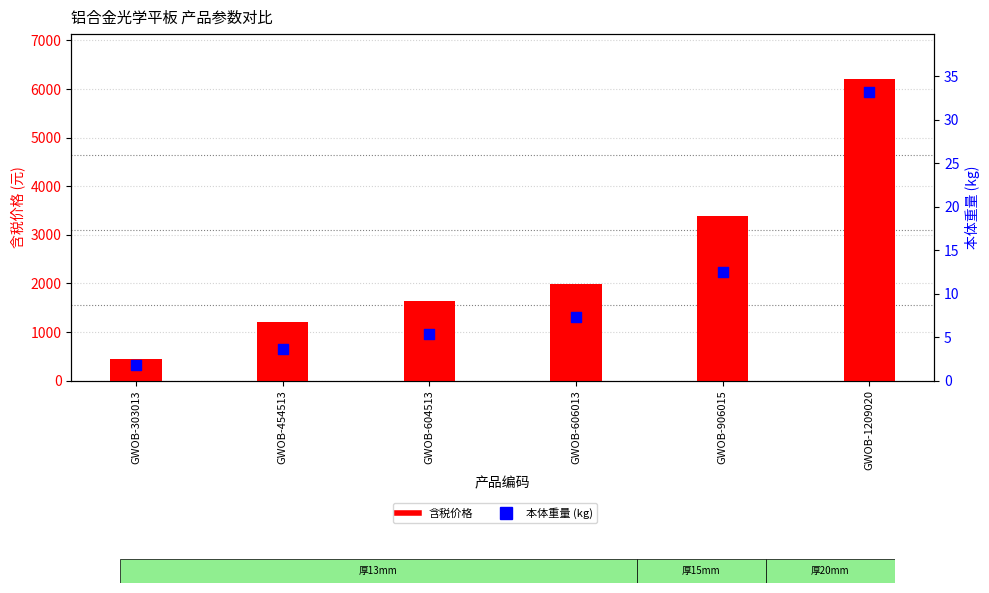

Which series contains the lowest Y value?

本体重量 (kg)